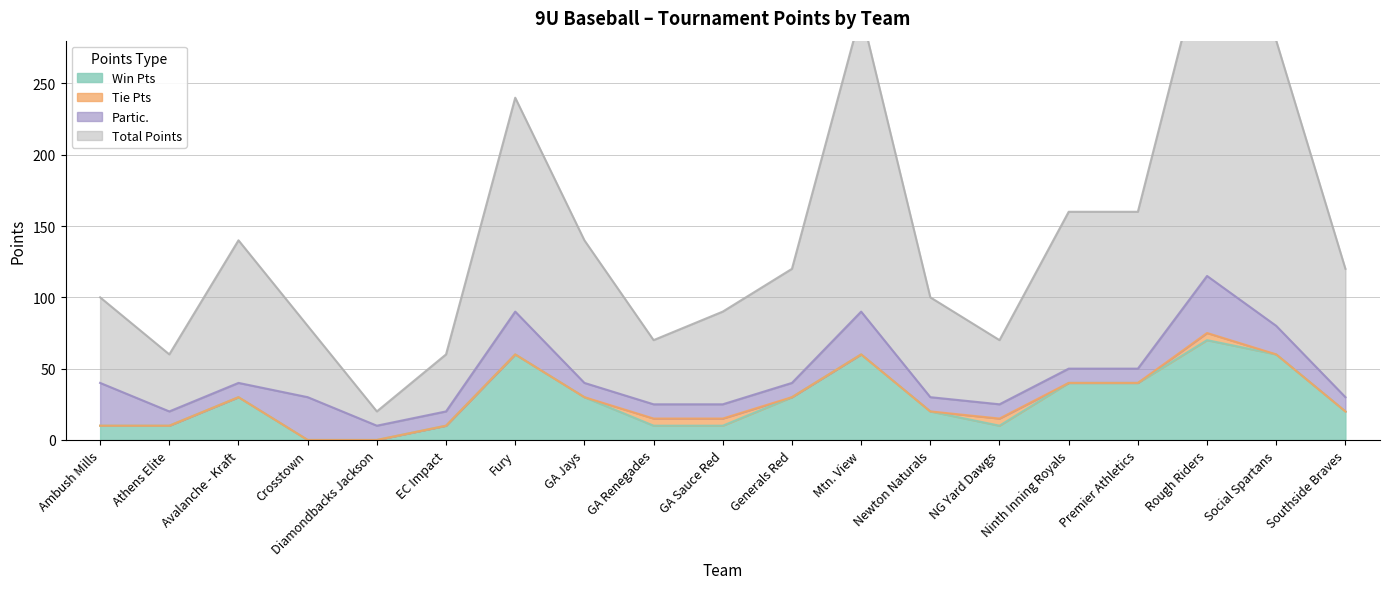

What position from the left is Crosstown?

4